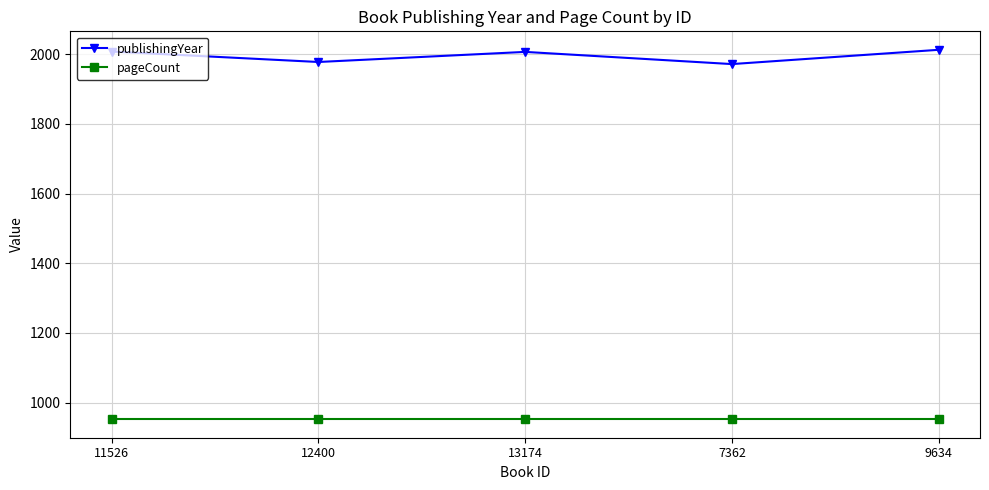

What is the label of the 5th point from the right?

11526